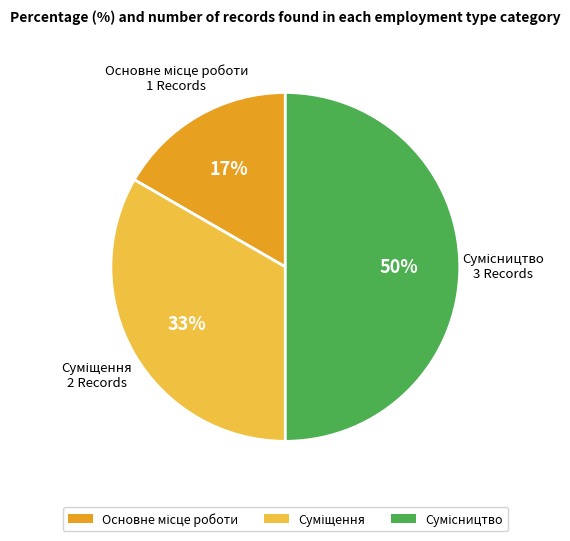

Count the number of slices in the pie.

3